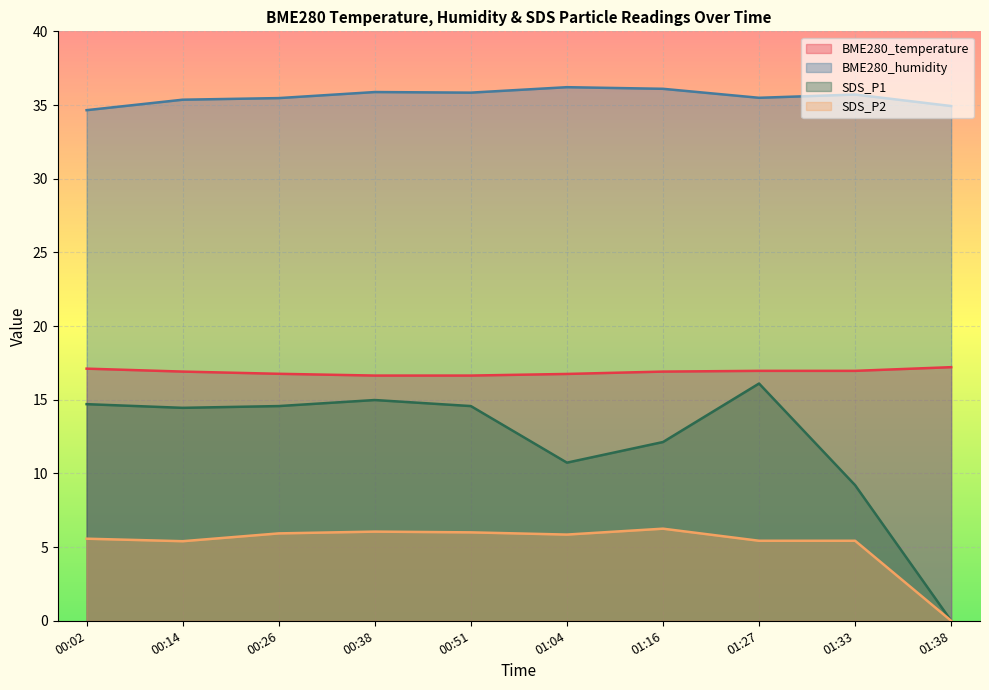

The value of SDS_P1 at 00:26 is 7.6. True or false?

False